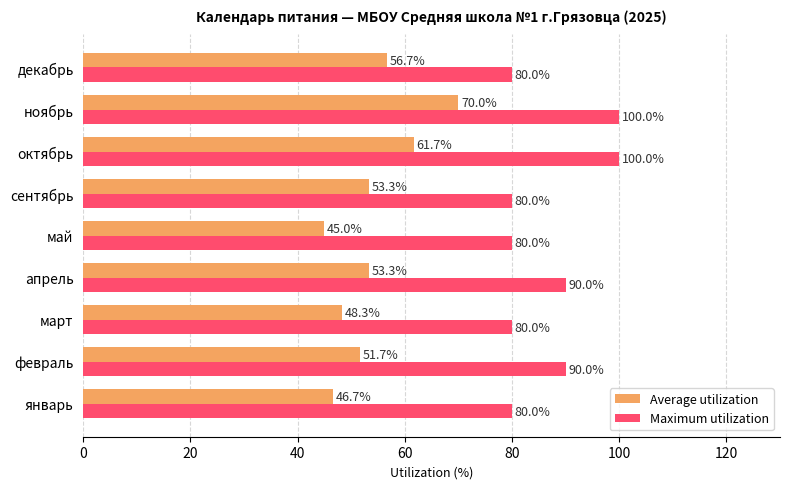

How many Maximum utilization values are between 80 and 90?

7